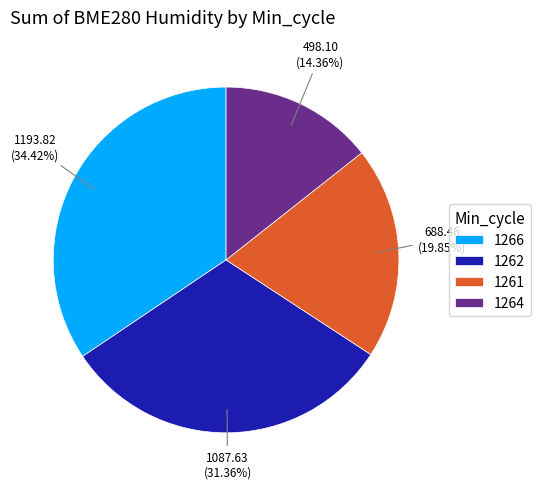

Rank the categories by value from lowest to highest.

1264, 1261, 1262, 1266